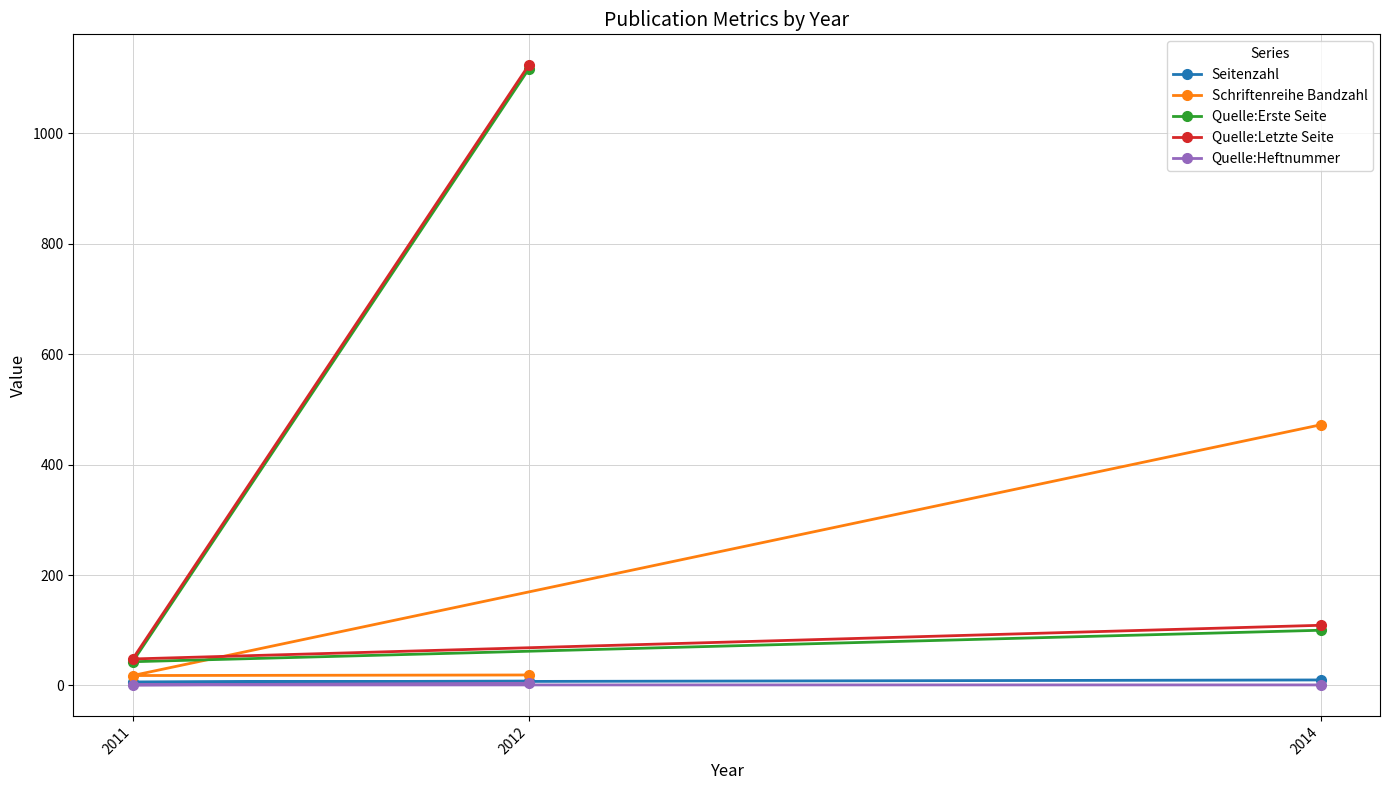

How many data points in Quelle:Erste Seite are less than 100?

1